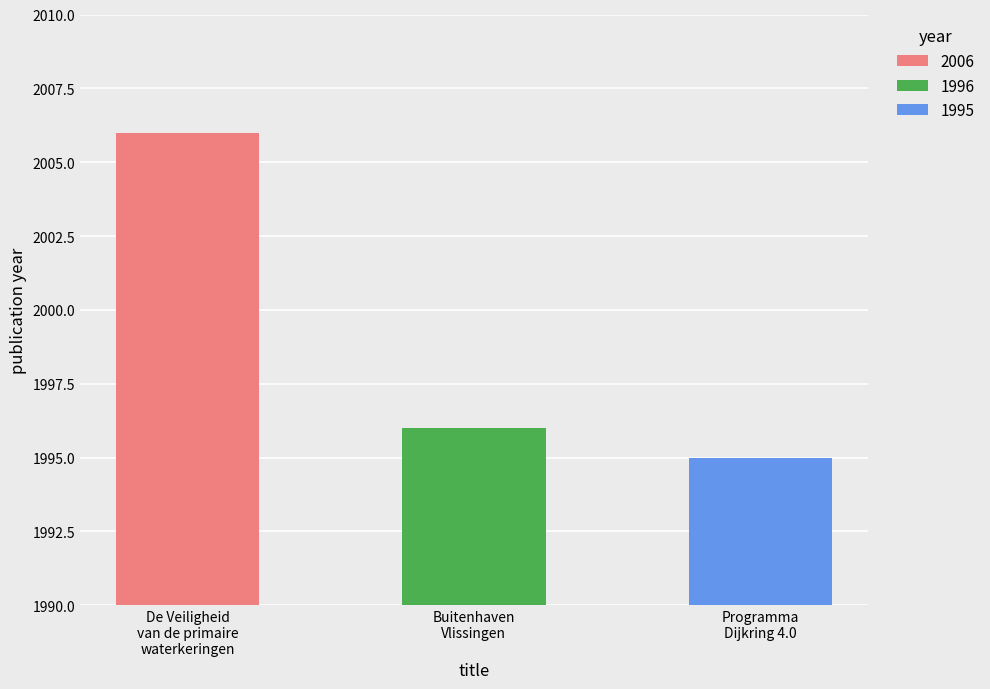

Which label corresponds to the smallest value in the chart?

Programma Dijkring 4.0